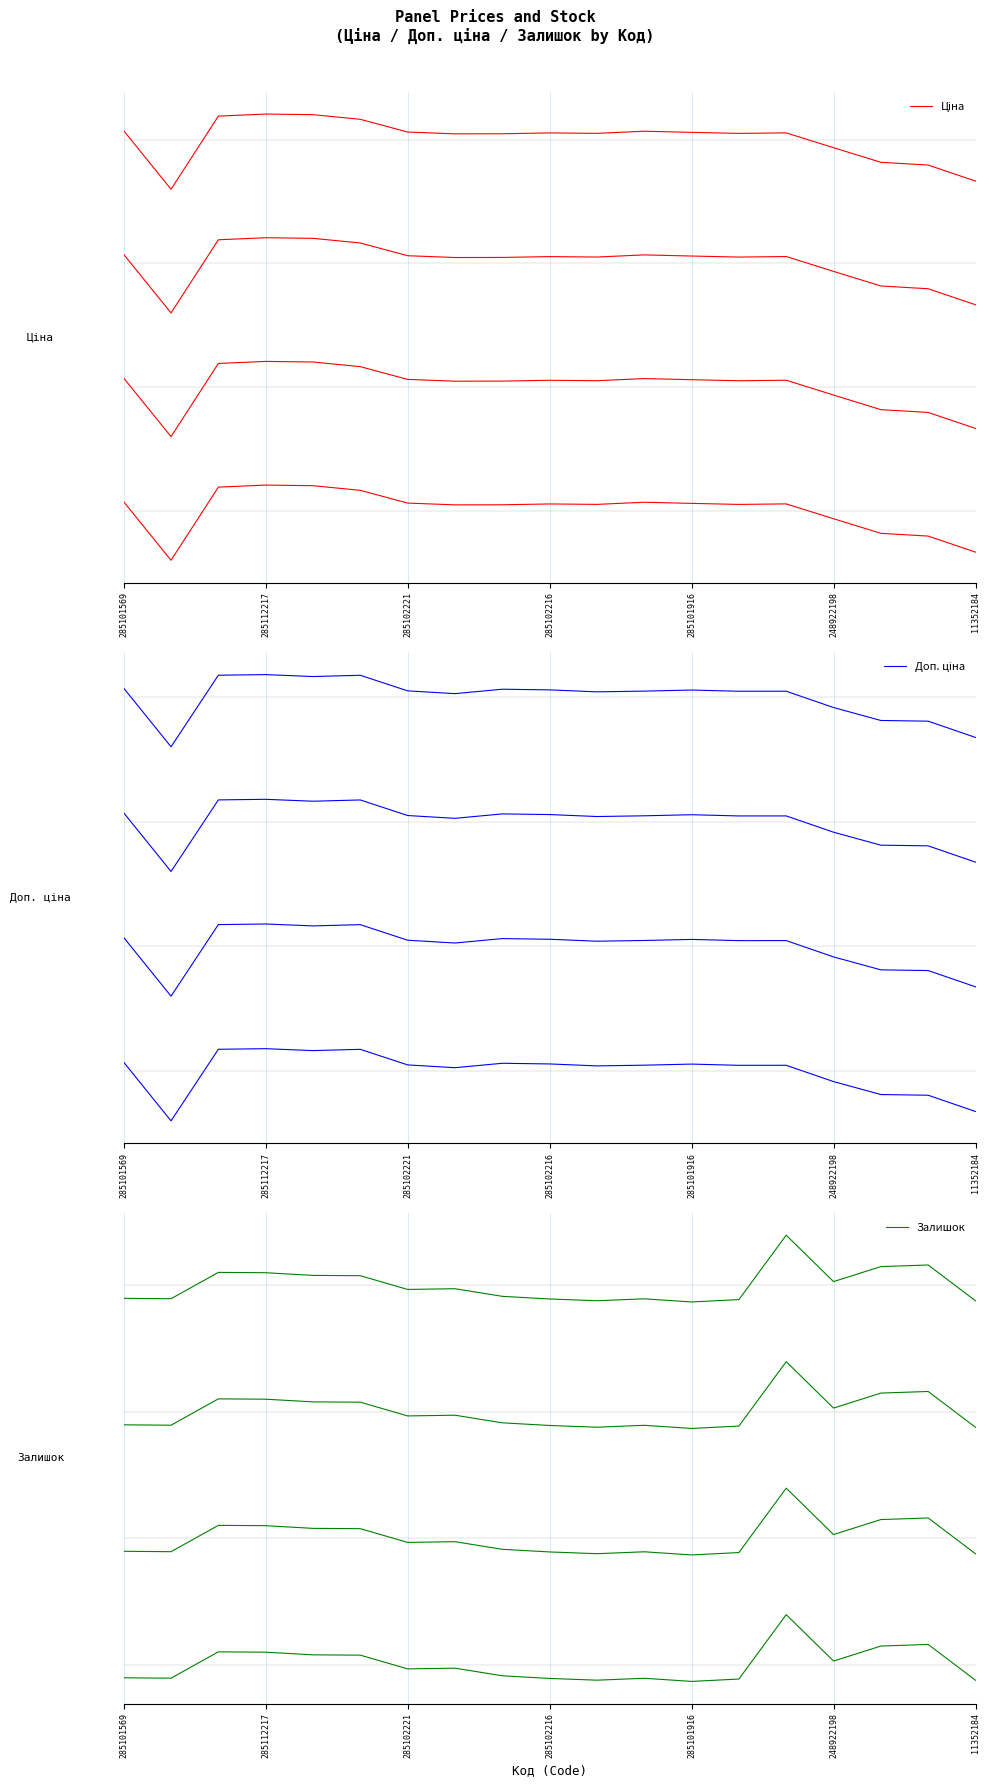

List the series in order of their peak value, highest first.

Ціна, Доп. ціна, Залишок